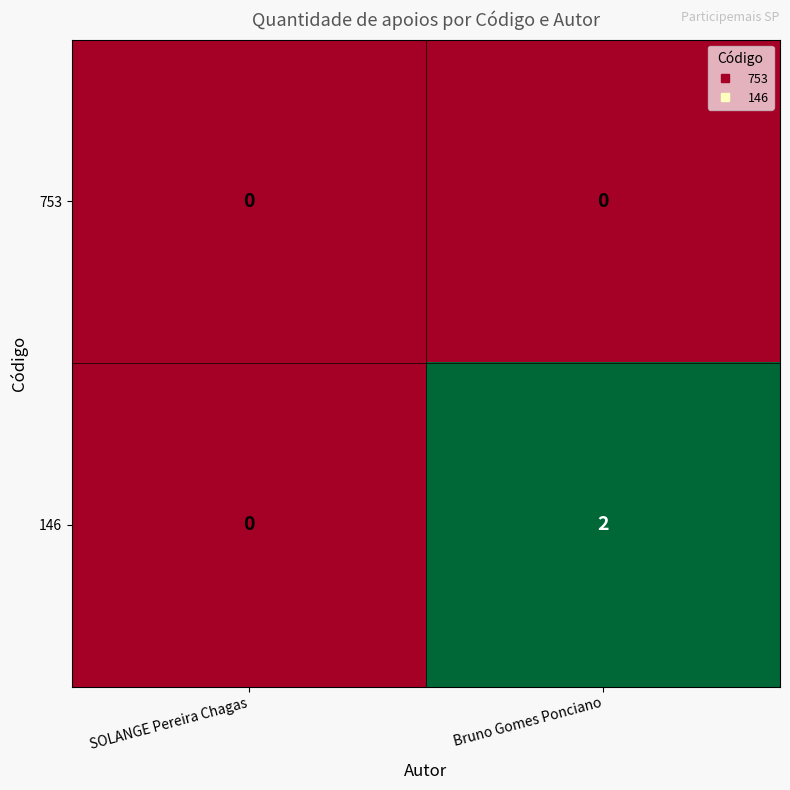

The value of 146 at Bruno Gomes Ponciano is 1. True or false?

False